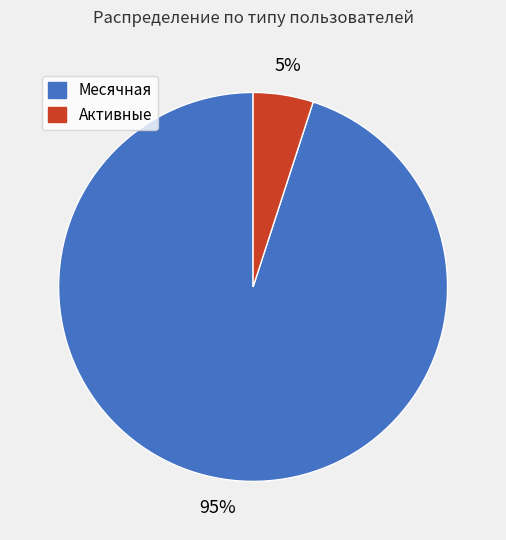

How many slices are in this pie chart?

2